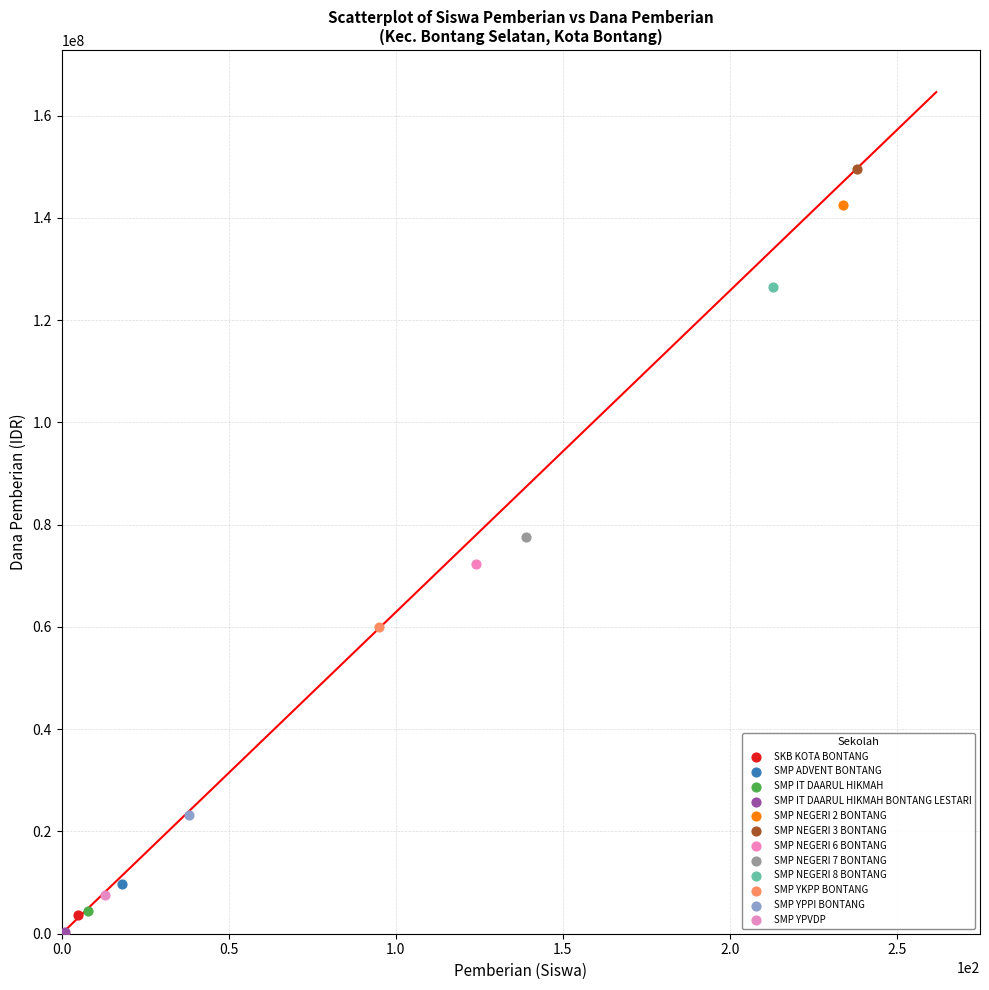

Which series contains the highest Y value?

SMP NEGERI 3 BONTANG